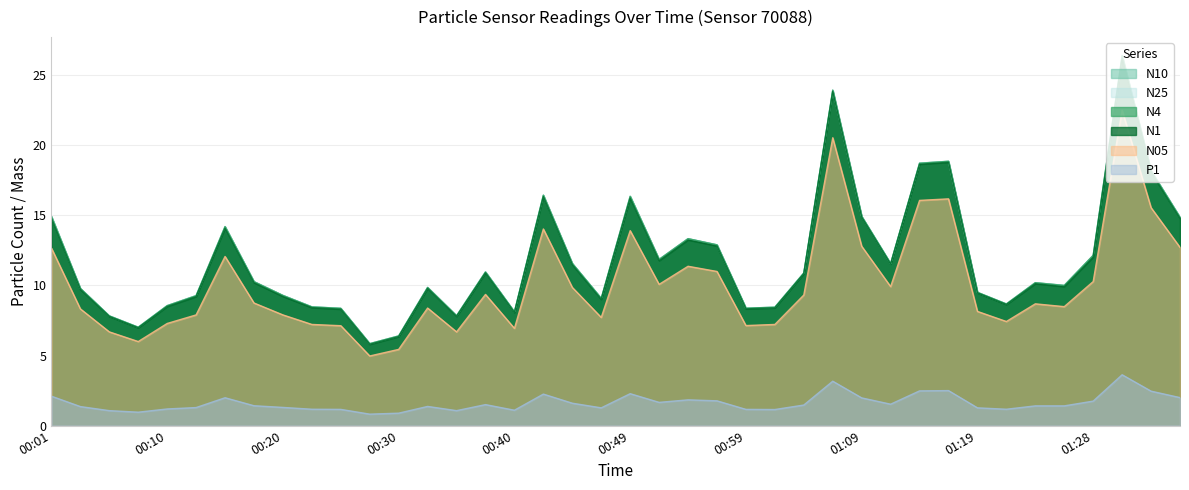

Reading right to left, extract all data points from this chart.

N1: 01:36=14.8	01:33=18.1	01:31=26.2	01:28=12.0	01:26=9.9	01:24=10.1	01:21=8.6	01:19=9.5	01:16=18.8	01:14=18.6	01:11=11.5	01:09=14.9	01:06=23.8	01:04=10.8	01:02=8.4	00:59=8.3	00:57=12.8	00:54=13.2	00:52=11.8	00:49=16.2	00:47=9.0	00:45=11.5	00:42=16.3	00:40=8.1	00:37=10.9	00:35=7.8	00:32=9.8	00:30=6.3	00:27=5.8	00:25=8.3	00:22=8.4	00:20=9.2	00:18=10.2	00:15=14.1	00:13=9.2	00:10=8.5	00:08=7.0	00:05=7.8	00:03=9.7	00:01=14.8
N10: 01:36=14.9	01:33=18.2	01:31=26.4	01:28=12.2	01:26=10.0	01:24=10.2	01:21=8.7	01:19=9.5	01:16=18.9	01:14=18.7	01:11=11.6	01:09=14.9	01:06=23.9	01:04=10.9	01:02=8.4	00:59=8.4	00:57=12.9	00:54=13.3	00:52=11.9	00:49=16.4	00:47=9.1	00:45=11.6	00:42=16.4	00:40=8.1	00:37=11.0	00:35=7.8	00:32=9.9	00:30=6.4	00:27=5.8	00:25=8.4	00:22=8.5	00:20=9.3	00:18=10.3	00:15=14.2	00:13=9.3	00:10=8.6	00:08=7.0	00:05=7.8	00:03=9.8	00:01=14.9
N4: 01:36=14.9	01:33=18.2	01:31=26.4	01:28=12.2	01:26=10.0	01:24=10.2	01:21=8.7	01:19=9.5	01:16=18.9	01:14=18.7	01:11=11.6	01:09=14.9	01:06=23.9	01:04=10.9	01:02=8.4	00:59=8.4	00:57=12.9	00:54=13.3	00:52=11.9	00:49=16.4	00:47=9.1	00:45=11.6	00:42=16.4	00:40=8.1	00:37=11.0	00:35=7.8	00:32=9.9	00:30=6.4	00:27=5.8	00:25=8.4	00:22=8.5	00:20=9.3	00:18=10.3	00:15=14.2	00:13=9.3	00:10=8.6	00:08=7.0	00:05=7.8	00:03=9.8	00:01=14.9
N25: 01:36=14.9	01:33=18.2	01:31=26.4	01:28=12.1	01:26=10.0	01:24=10.2	01:21=8.7	01:19=9.5	01:16=18.9	01:14=18.7	01:11=11.6	01:09=14.9	01:06=23.9	01:04=10.9	01:02=8.4	00:59=8.4	00:57=12.9	00:54=13.3	00:52=11.8	00:49=16.3	00:47=9.1	00:45=11.6	00:42=16.4	00:40=8.1	00:37=11.0	00:35=7.8	00:32=9.8	00:30=6.4	00:27=5.8	00:25=8.4	00:22=8.5	00:20=9.3	00:18=10.3	00:15=14.2	00:13=9.3	00:10=8.6	00:08=7.0	00:05=7.8	00:03=9.8	00:01=14.9
N05: 01:36=12.7	01:33=15.6	01:31=22.5	01:28=10.3	01:26=8.5	01:24=8.7	01:21=7.4	01:19=8.2	01:16=16.2	01:14=16.1	01:11=9.9	01:09=12.8	01:06=20.5	01:04=9.3	01:02=7.2	00:59=7.1	00:57=11.0	00:54=11.4	00:52=10.1	00:49=13.9	00:47=7.7	00:45=9.9	00:42=14.0	00:40=6.9	00:37=9.4	00:35=6.7	00:32=8.4	00:30=5.4	00:27=5.0	00:25=7.1	00:22=7.2	00:20=7.9	00:18=8.8	00:15=12.1	00:13=7.9	00:10=7.3	00:08=6.0	00:05=6.7	00:03=8.3	00:01=12.7
P1: 01:36=2.0	01:33=2.5	01:31=3.6	01:28=1.8	01:26=1.4	01:24=1.4	01:21=1.2	01:19=1.3	01:16=2.5	01:14=2.5	01:11=1.5	01:09=2.0	01:06=3.2	01:04=1.5	01:02=1.1	00:59=1.2	00:57=1.8	00:54=1.8	00:52=1.7	00:49=2.3	00:47=1.3	00:45=1.6	00:42=2.2	00:40=1.1	00:37=1.5	00:35=1.1	00:32=1.4	00:30=0.9	00:27=0.8	00:25=1.2	00:22=1.2	00:20=1.3	00:18=1.4	00:15=2.0	00:13=1.3	00:10=1.2	00:08=1.0	00:05=1.1	00:03=1.4	00:01=2.1